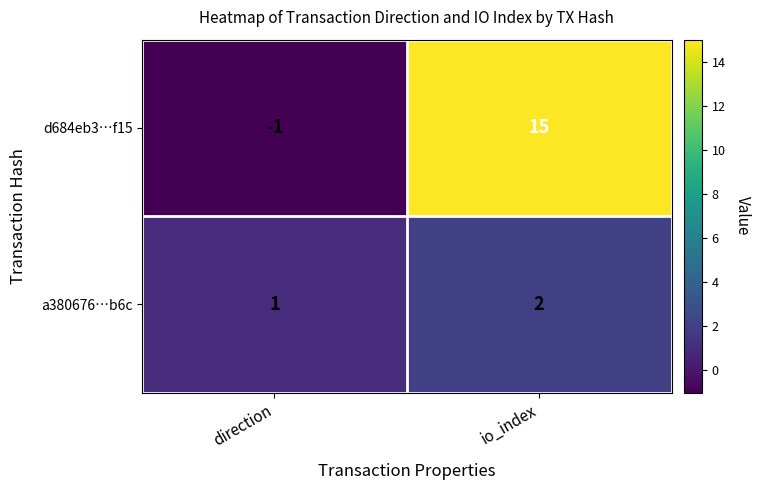

What is the sum of the d684eb3…f15 values at direction and io_index?

14